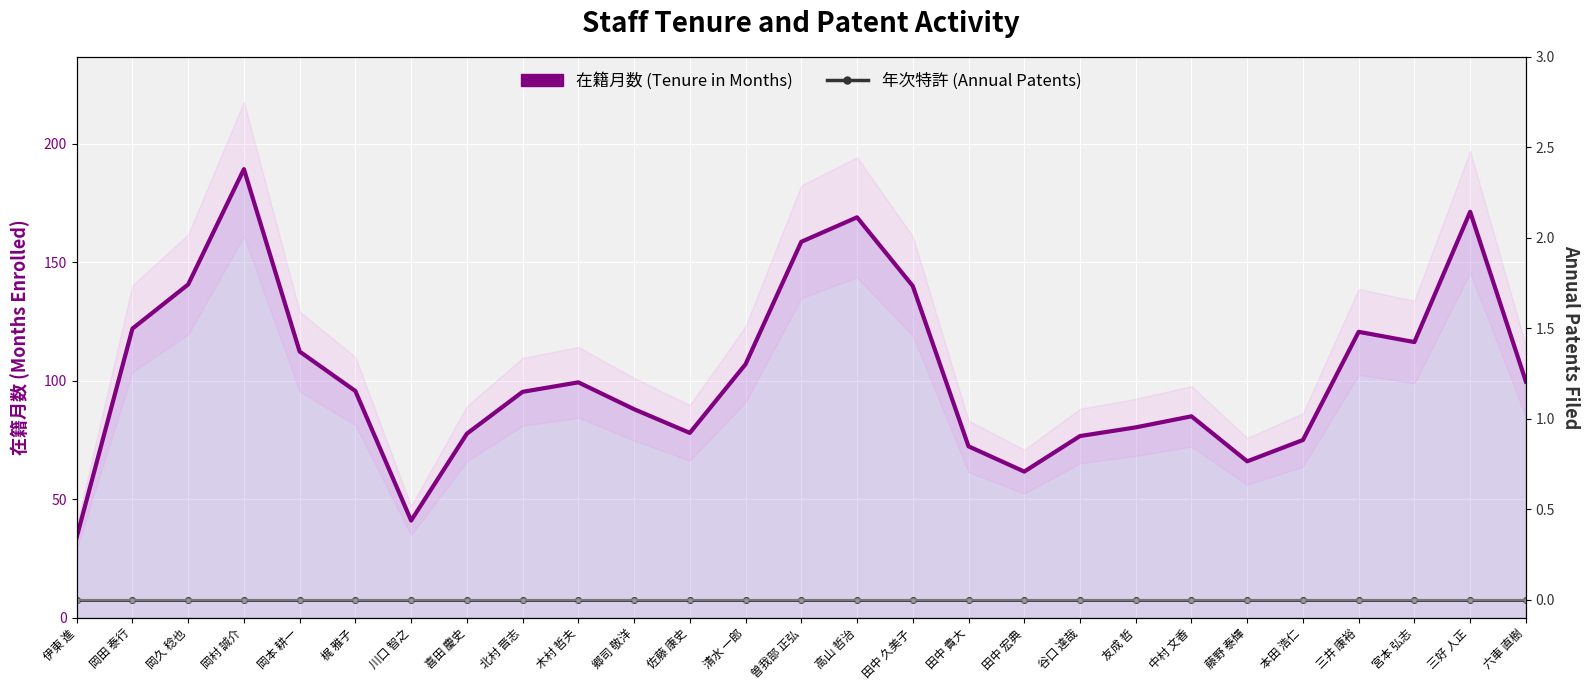

What is the difference between the highest and lowest values at 郷司 敬洋?

88.0